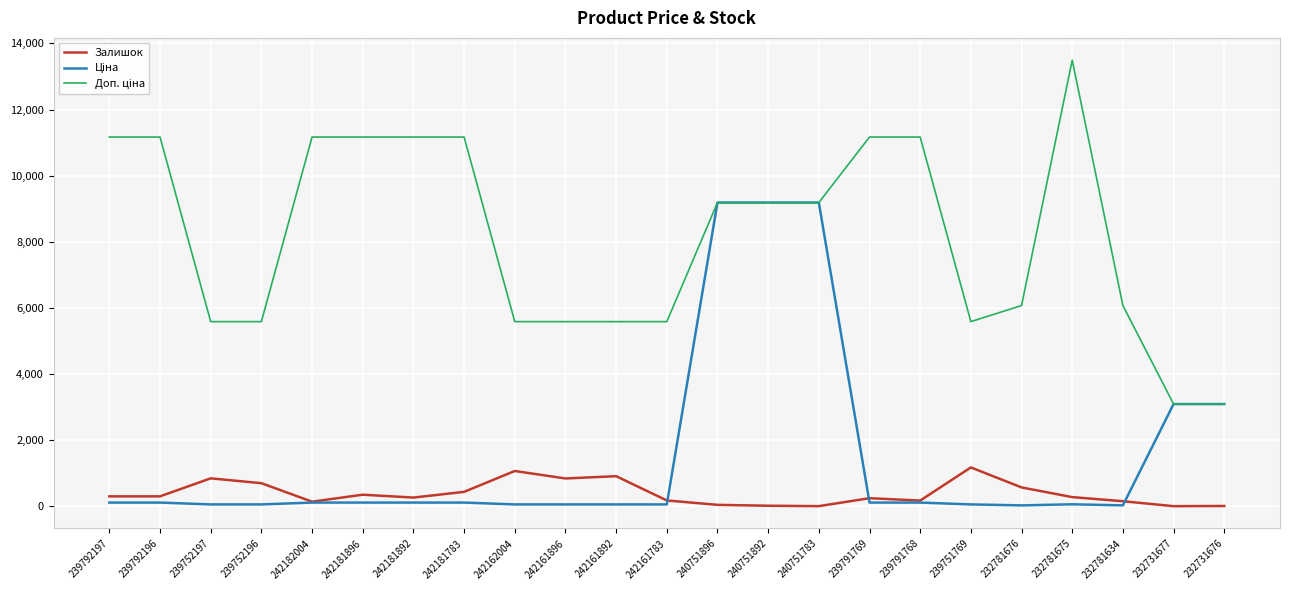

Is it true that Залишок equals 244.0 at 239791769?

True